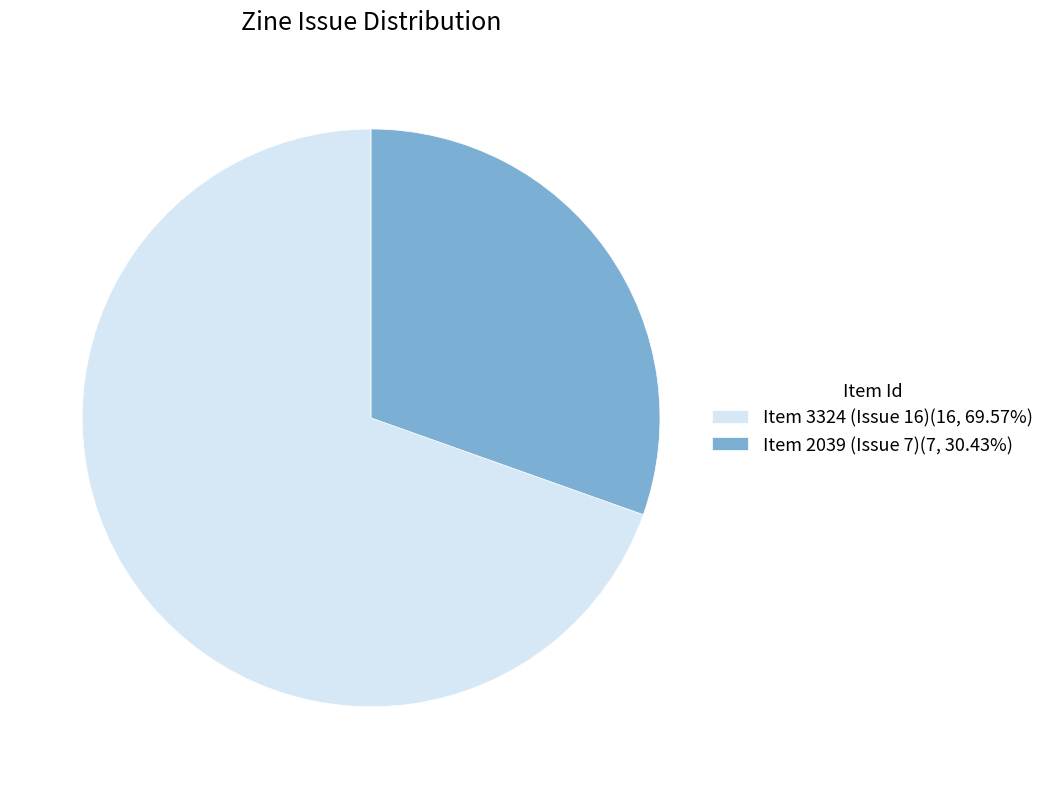

Which category has the biggest portion of the pie?

Item 3324 (Issue 16)